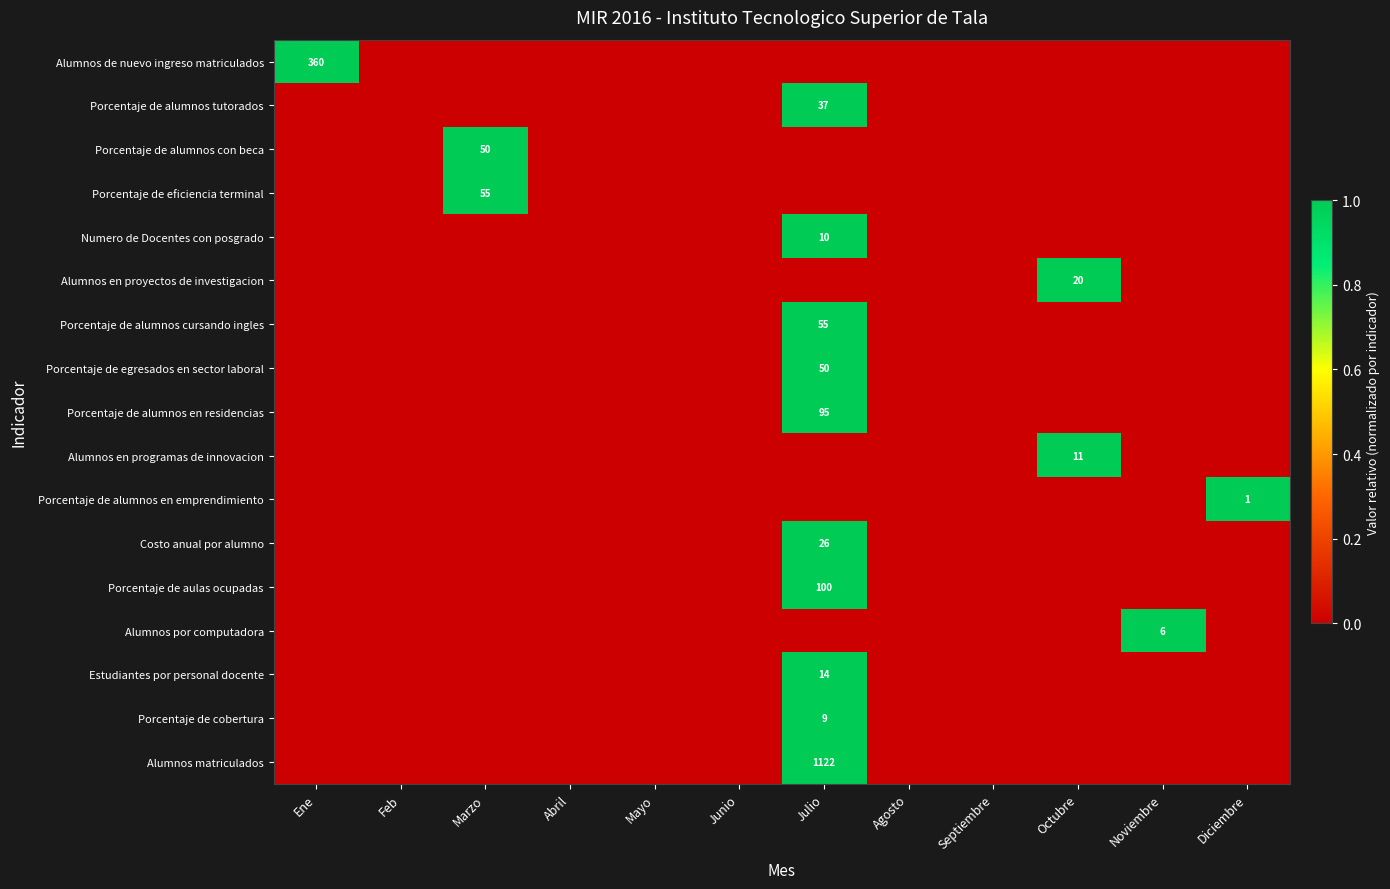

List the labels in order of Porcentaje de alumnos tutorados value, largest first.

Julio, Ene, Feb, Marzo, Abril, Mayo, Junio, Agosto, Septiembre, Octubre, Noviembre, Diciembre